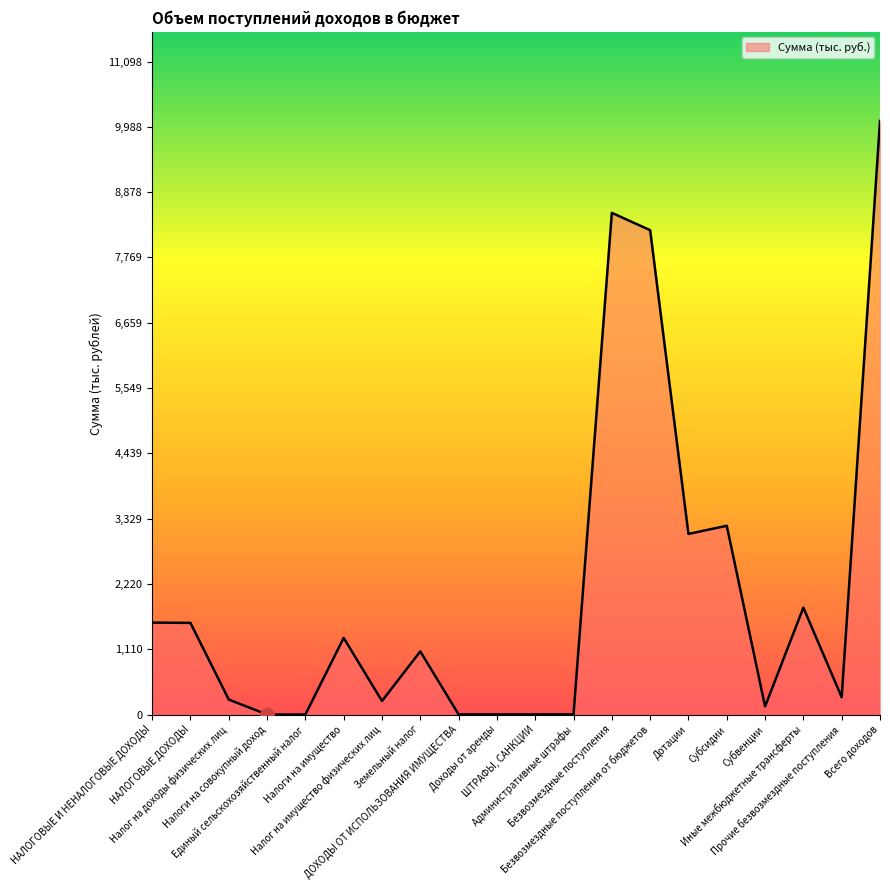

Does the chart have visible grid lines?

No